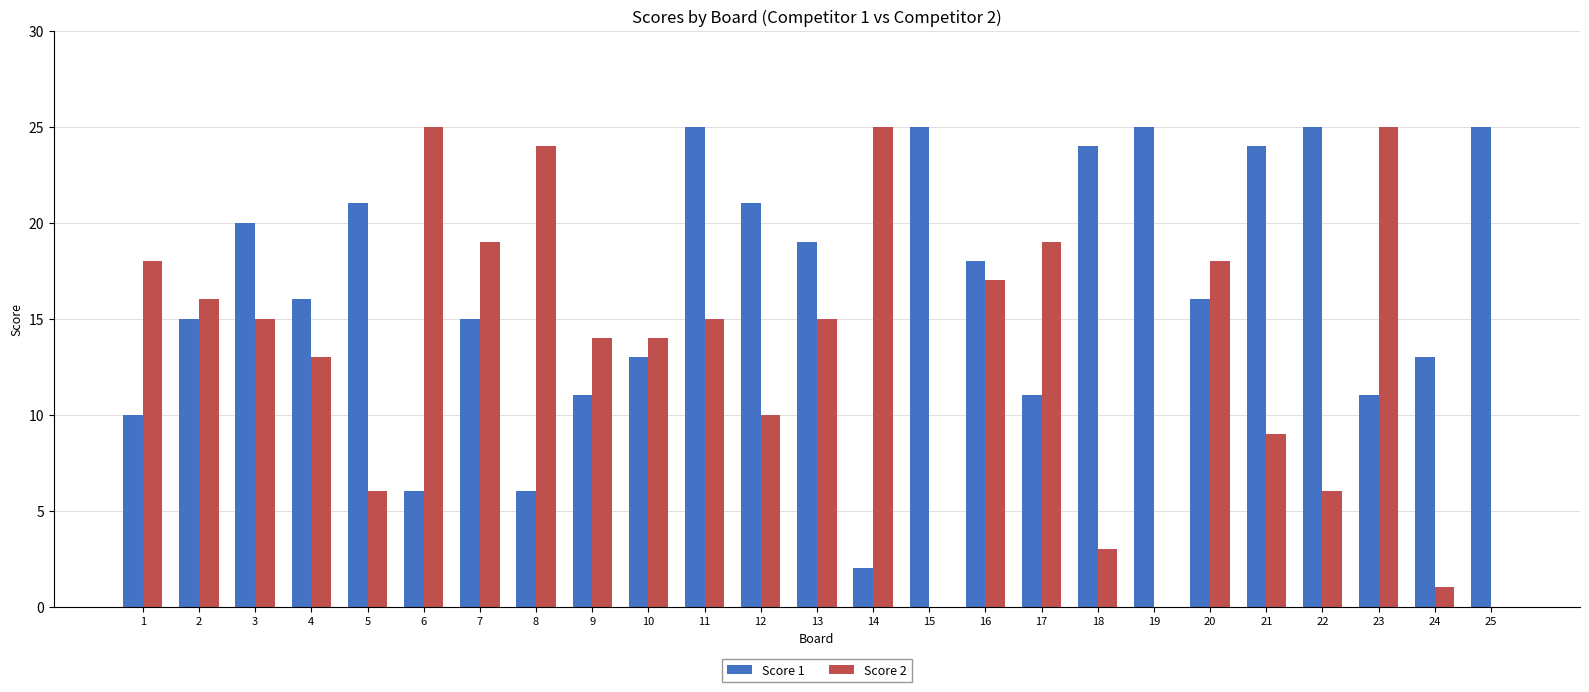

What is the spread (max minus min) of values at 24?

12